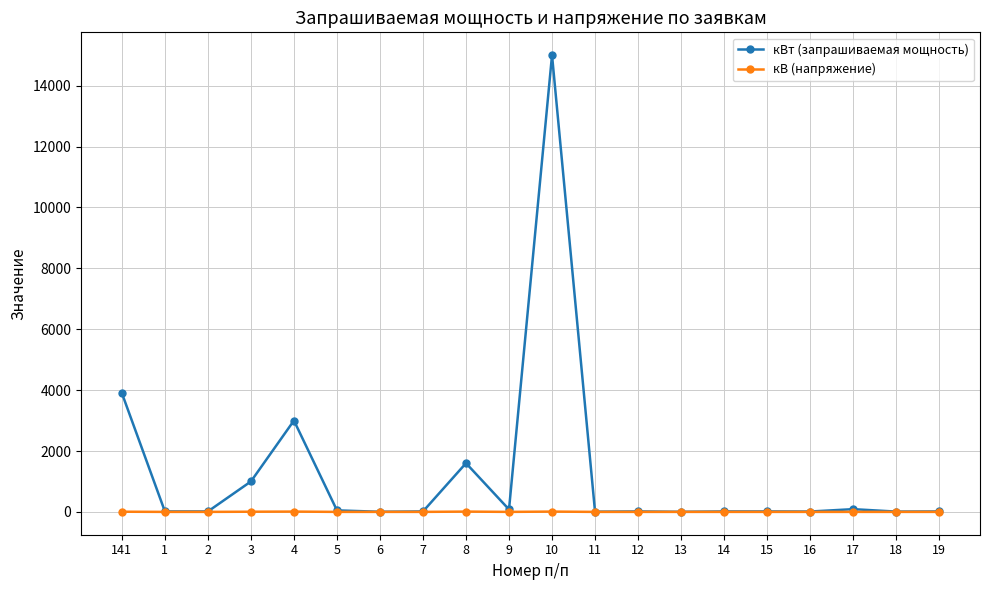

At which category does кВт (запрашиваемая мощность) reach its first local peak?

4